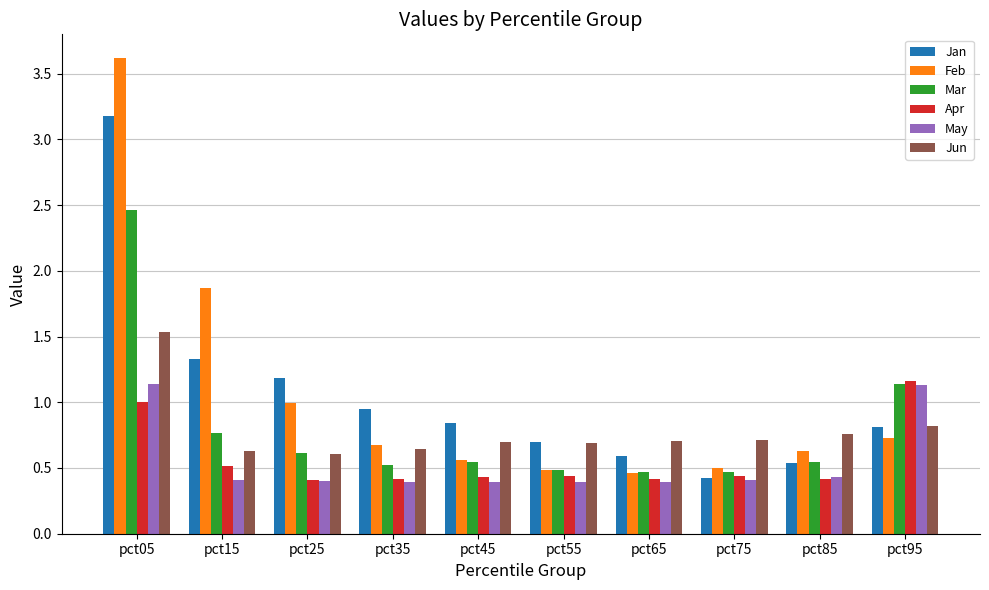

What is the greatest value displayed?

3.6